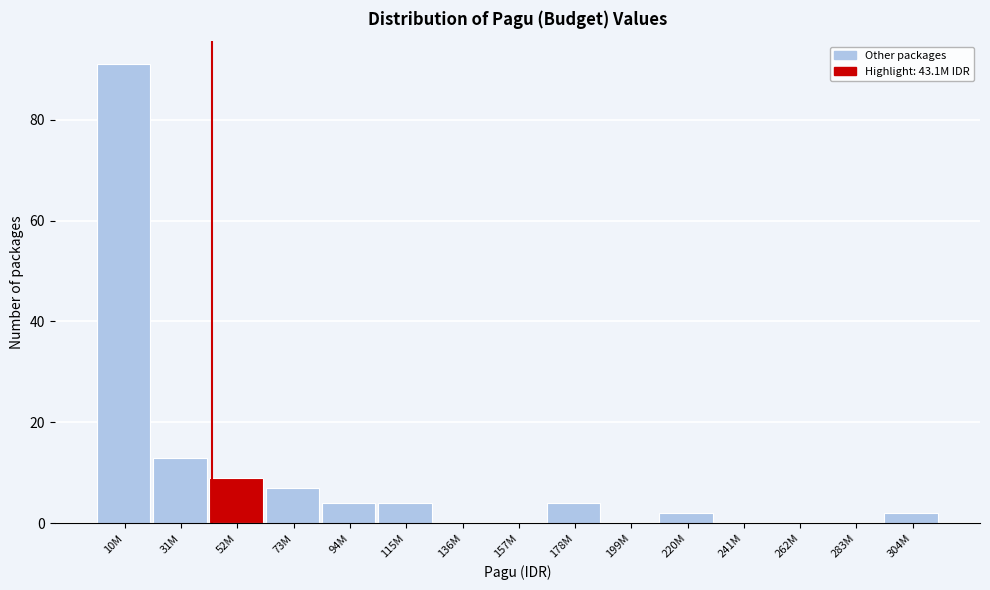

Reading left to right, transcribe all the data shown in this chart.

10M=91	31M=13	52M=9	73M=7	94M=4	115M=4	136M=0	157M=0	178M=4	199M=0	220M=2	241M=0	262M=0	283M=0	304M=2